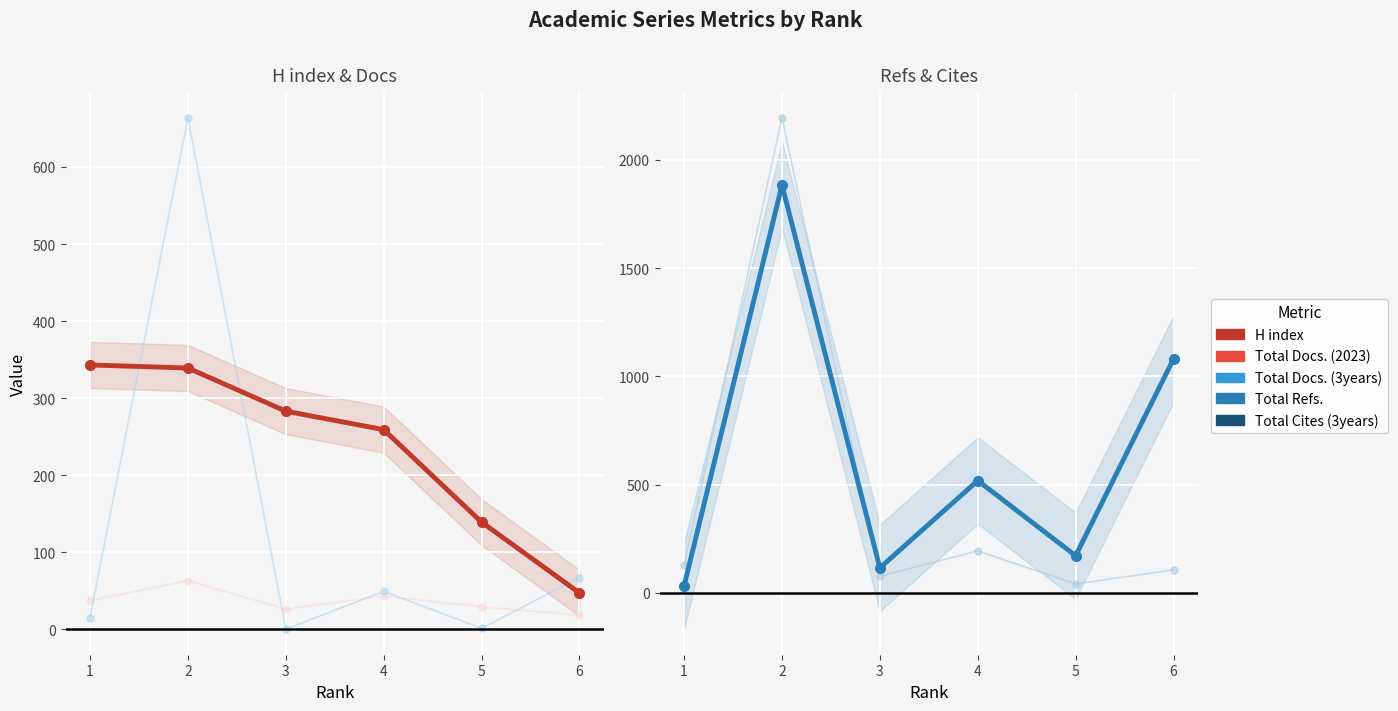

Which series has the largest total across all categories?

Total Refs.